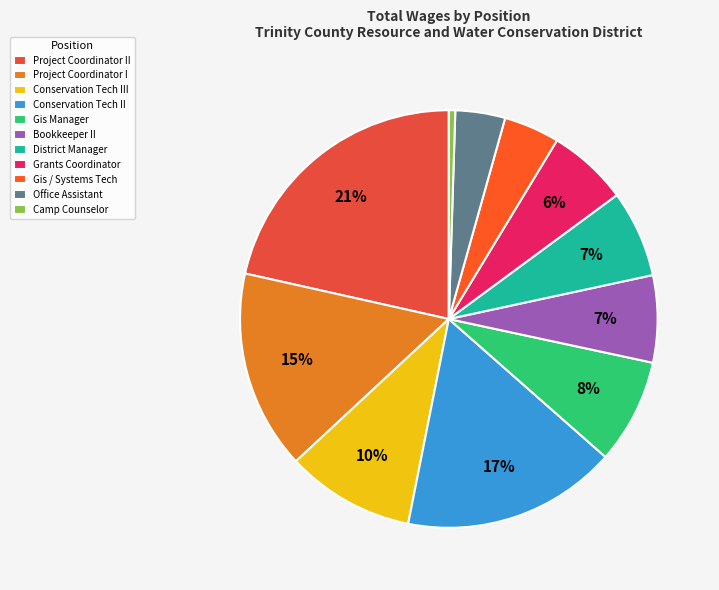

Is it true that Gis / Systems Tech is 17% of the pie?

False